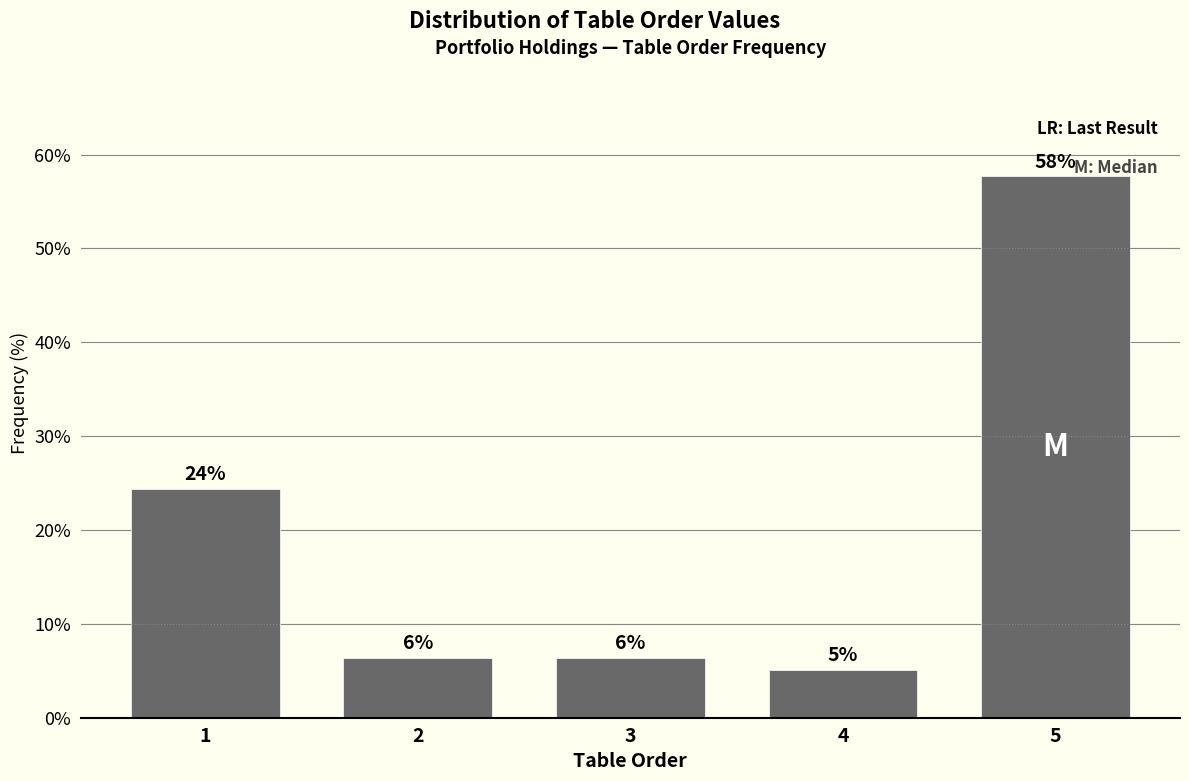

Does the chart contain any negative values?

No